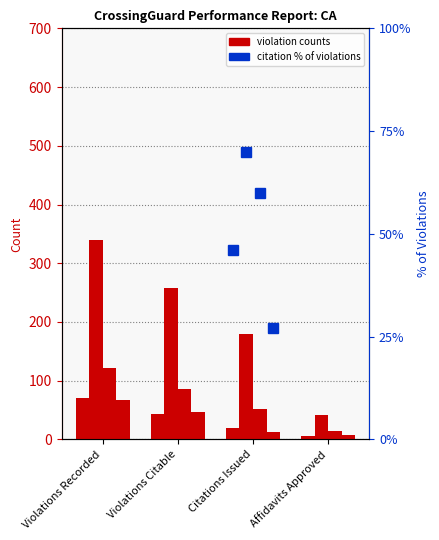

Which category has the highest value in the Murrieta Hot Springs WB @ Whitewood series?

Violations Recorded